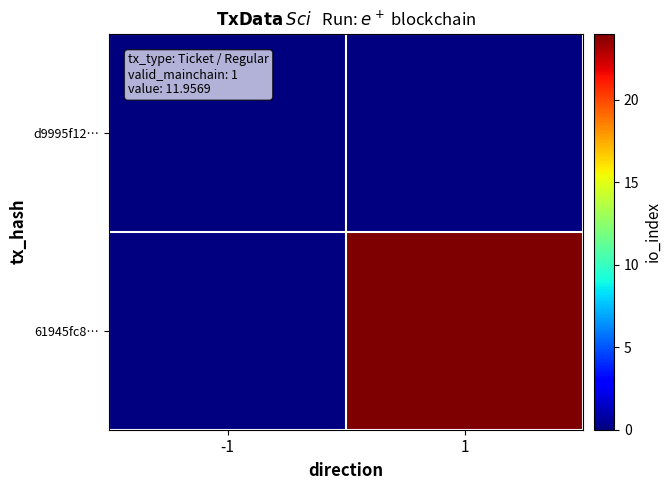

Between 1 and -1, which is larger?

-1